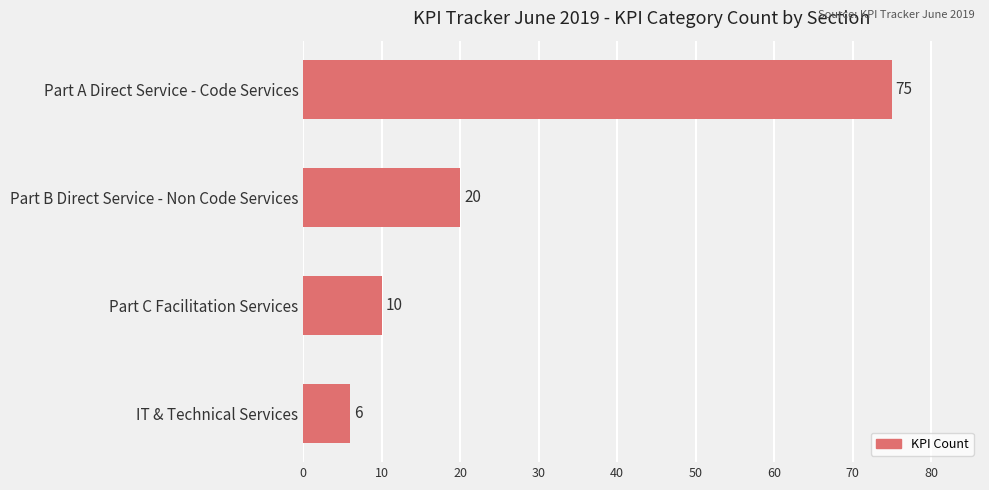

What is the average value?

28